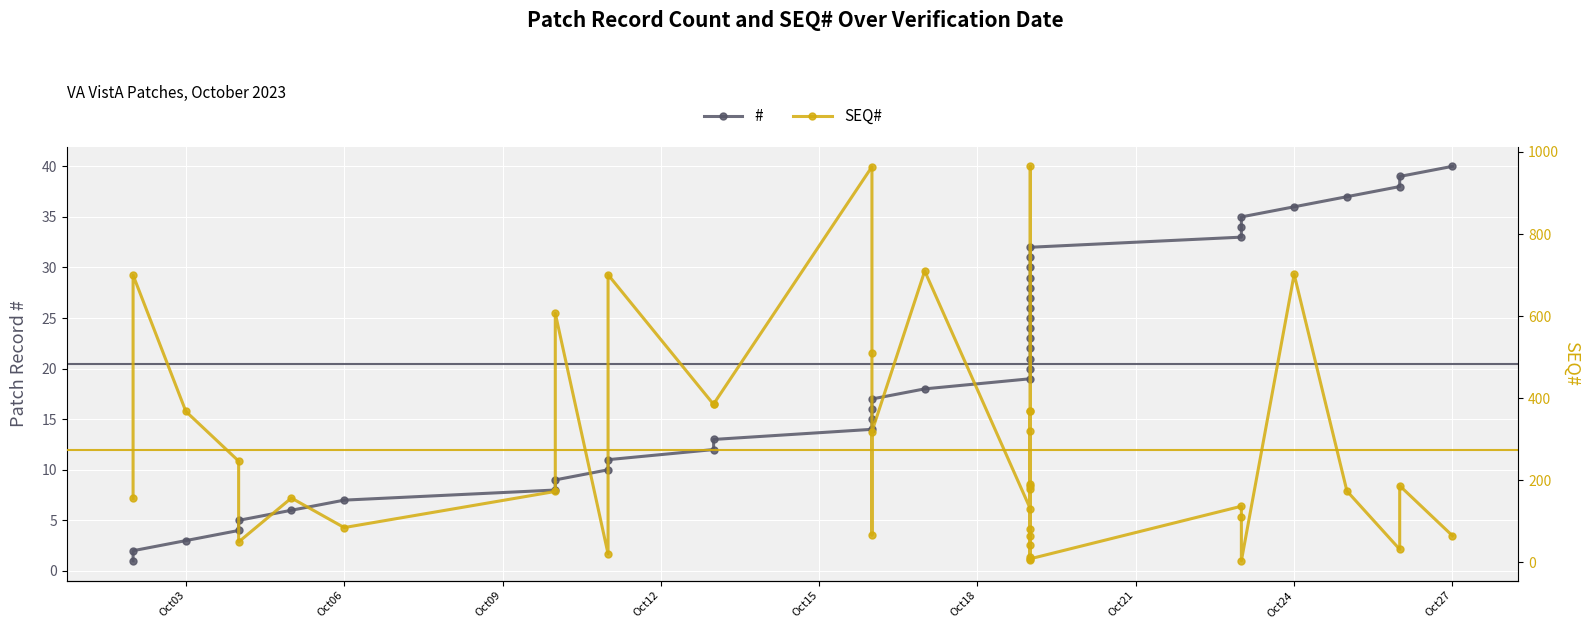

What are all the series names shown in the legend?

#, SEQ#